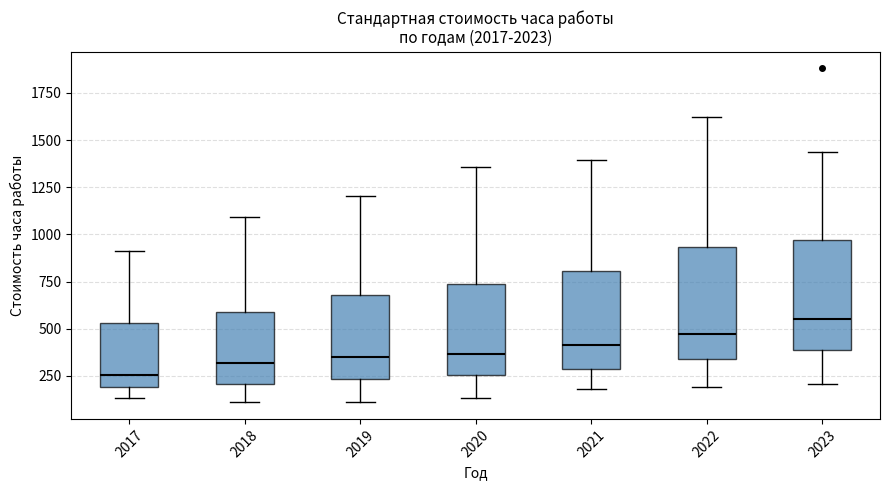

Reading left to right, transcribe this box plot: for each box, give where its median line is, the range the box spans, and where its two whiskers end, as read against the y-axis. The values are not printed on the chart, so give them approximately, as read against the axis.

2017: median 250, box 200 to 550, whiskers 150 to 900
2018: median 300, box 200 to 600, whiskers 100 to 1100
2019: median 350, box 250 to 700, whiskers 100 to 1200
2020: median 350, box 250 to 750, whiskers 150 to 1350
2021: median 400, box 300 to 800, whiskers 200 to 1400
2022: median 450, box 350 to 950, whiskers 200 to 1600
2023: median 550, box 400 to 950, whiskers 200 to 1450